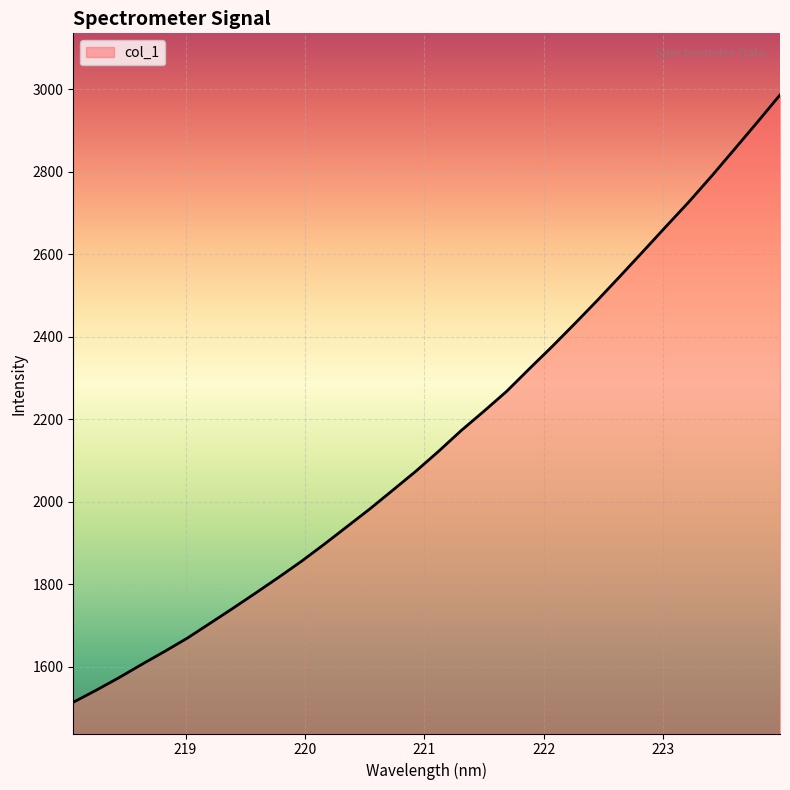

Reading left to right, extract all data points from this chart.

1513.8	1543.0	1573.4	1605.6	1637.0	1669.4	1705.5	1741.8	1778.9	1816.7	1855.5	1896.9	1939.7	1982.5	2027.6	2073.1	2121.4	2172.1	2219.1	2267.5	2322.4	2376.3	2432.1	2489.1	2547.8	2607.3	2667.4	2726.7	2789.4	2854.2	2919.4	2985.9